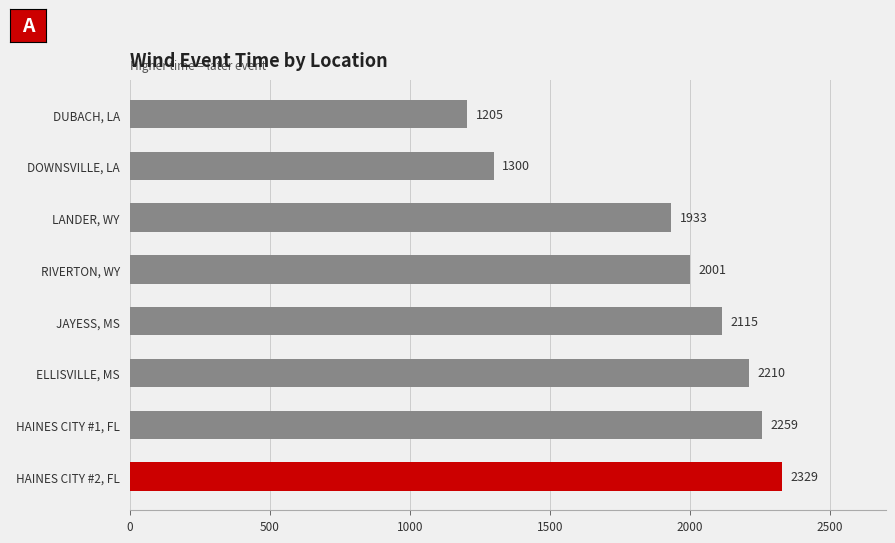

Reading top to bottom, what are all the values shown in this chart?

DUBACH, LA=1205	DOWNSVILLE, LA=1300	LANDER, WY=1933	RIVERTON, WY=2001	JAYESS, MS=2115	ELLISVILLE, MS=2210	HAINES CITY #1, FL=2259	HAINES CITY #2, FL=2329